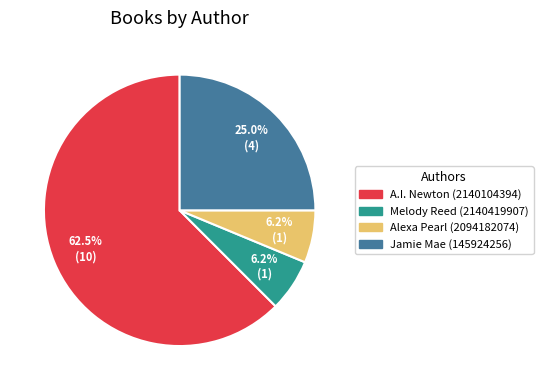

Which slice is the largest?

A.I. Newton (2140104394)